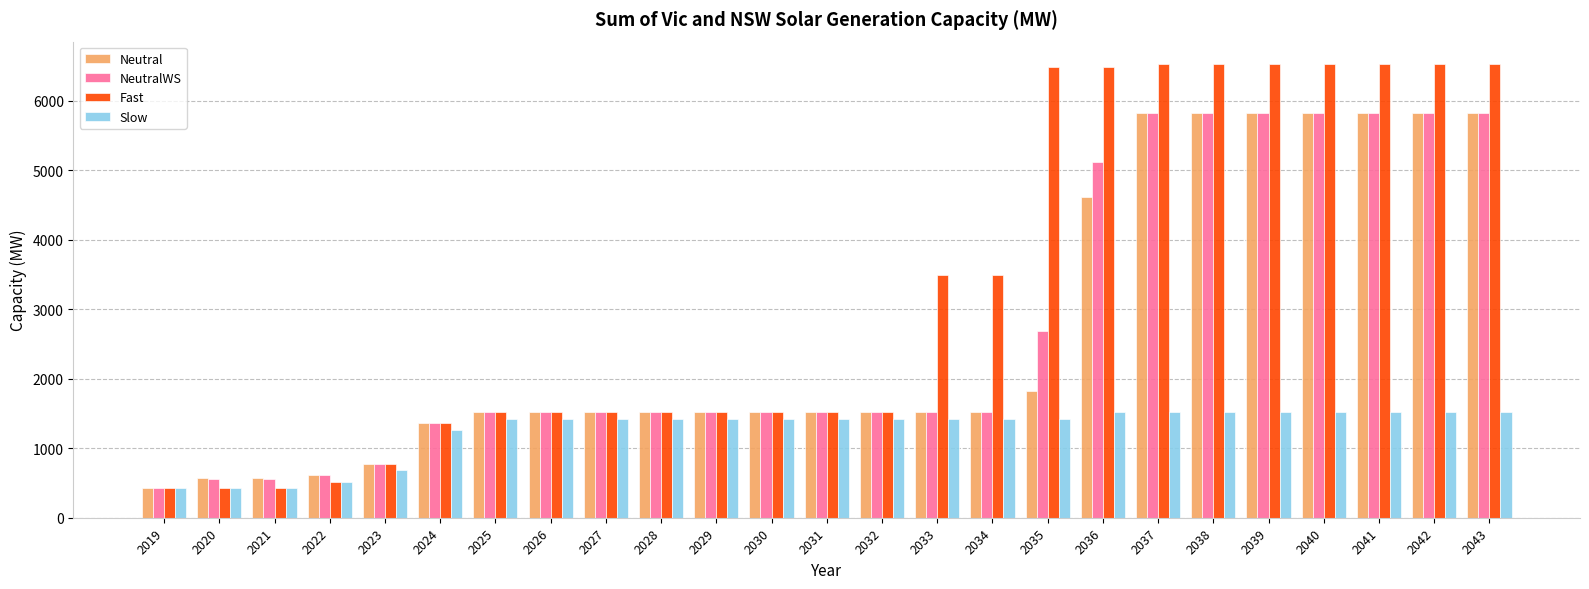

What is the total value across all series at 2034?

7960.1